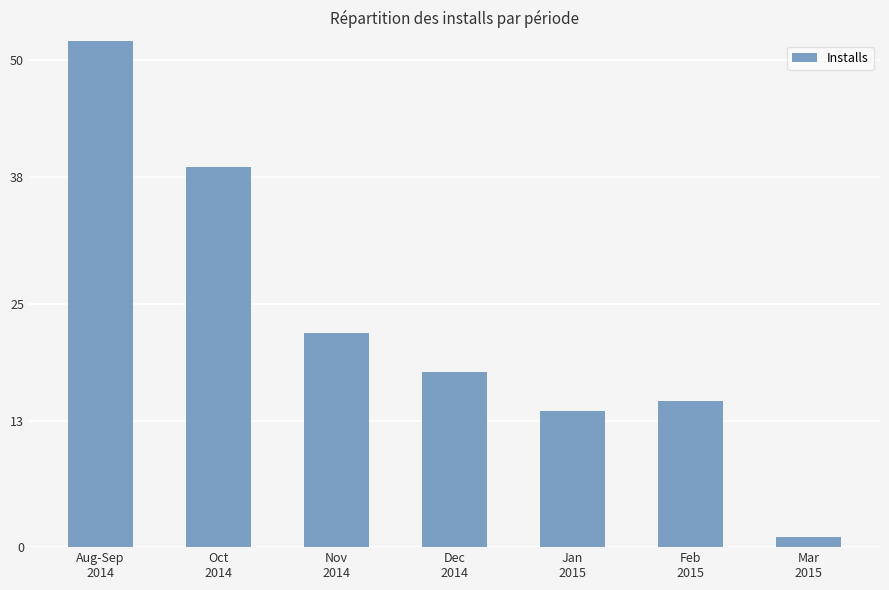

What value does the data have at Jan
2015, to the nearest 5?

15